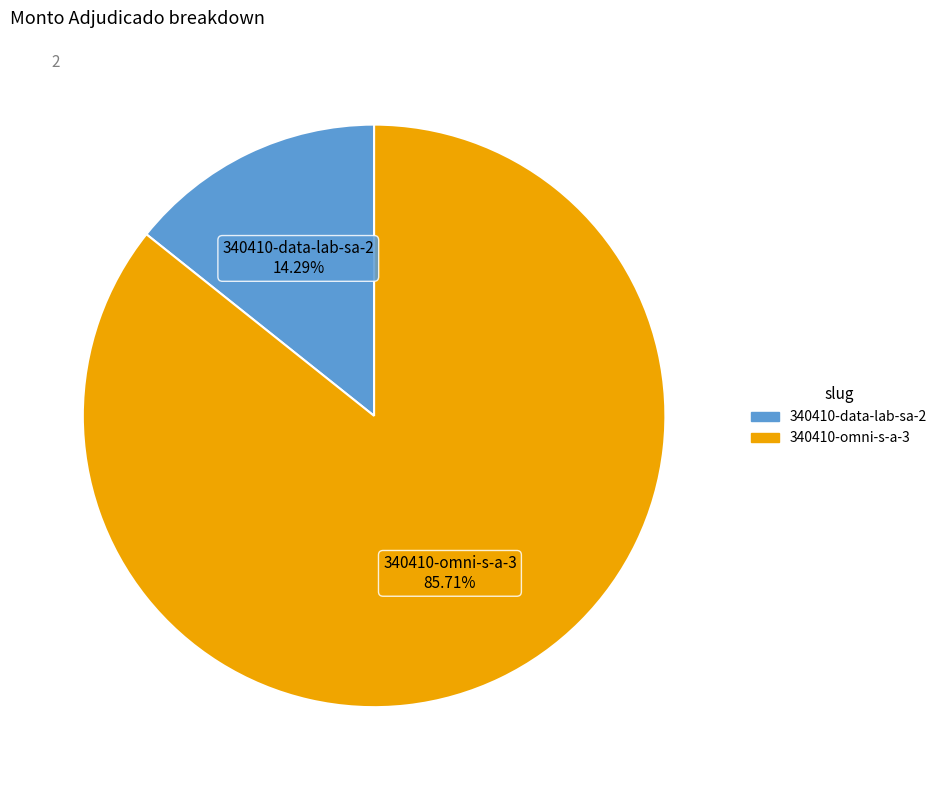

Approximately how many times larger is the value at 340410-omni-s-a-3 compared to 340410-data-lab-sa-2?

6.0